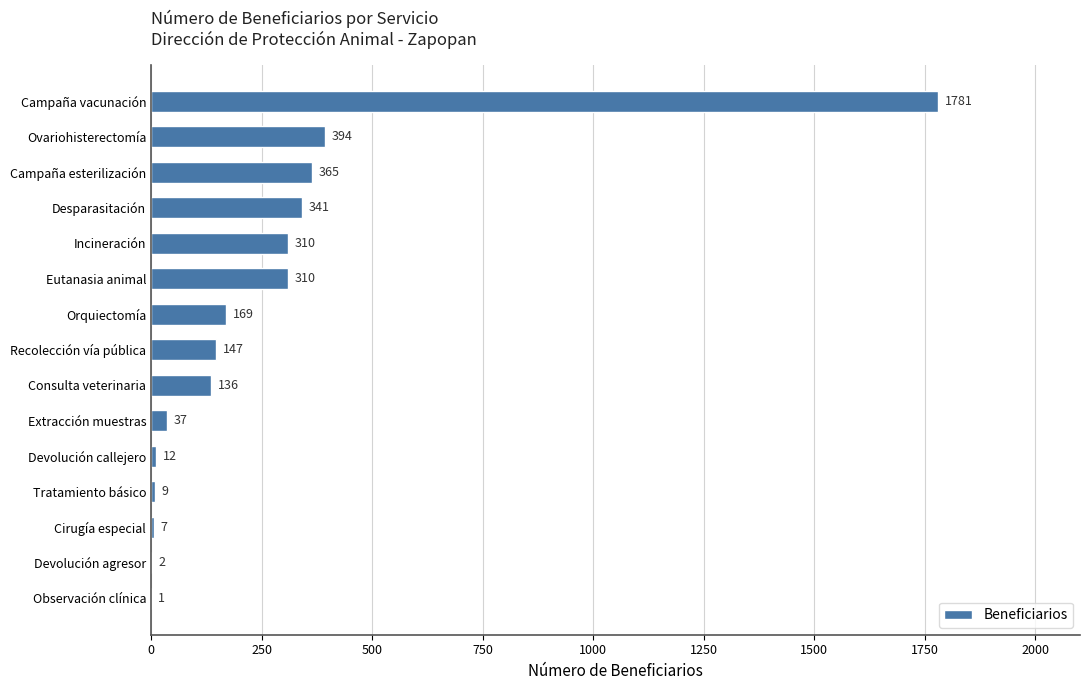

Where is the data nearest to the value 891?

Ovariohisterectomía